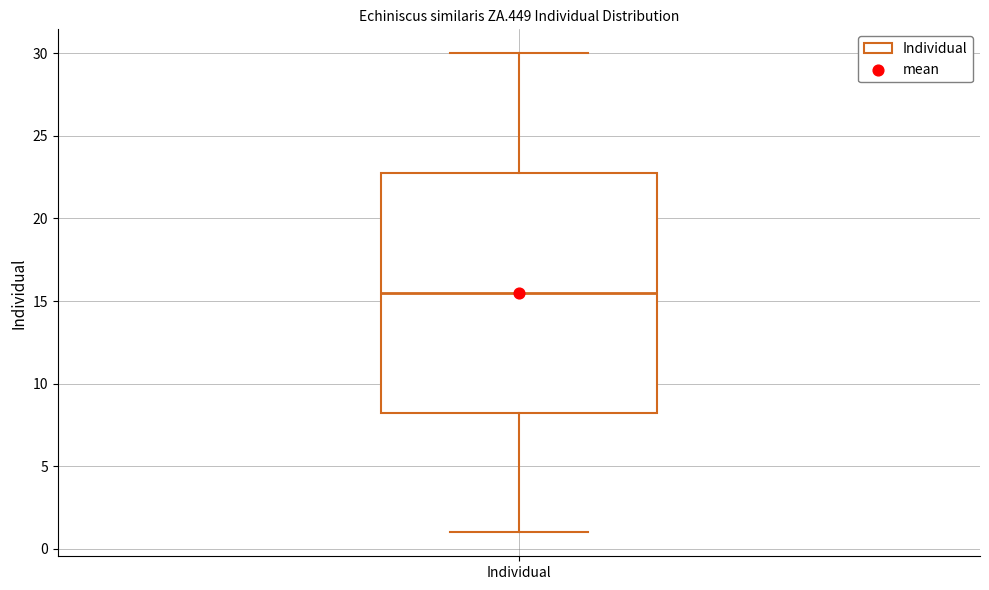

Read this box plot against the y-axis: the position of the median line, the range covered by the box, and the ends of both whiskers. The values are not printed on the chart, so give them approximately, as read against the axis.

median 15.5, box 8.5 to 23.0, whiskers 1.0 to 30.0